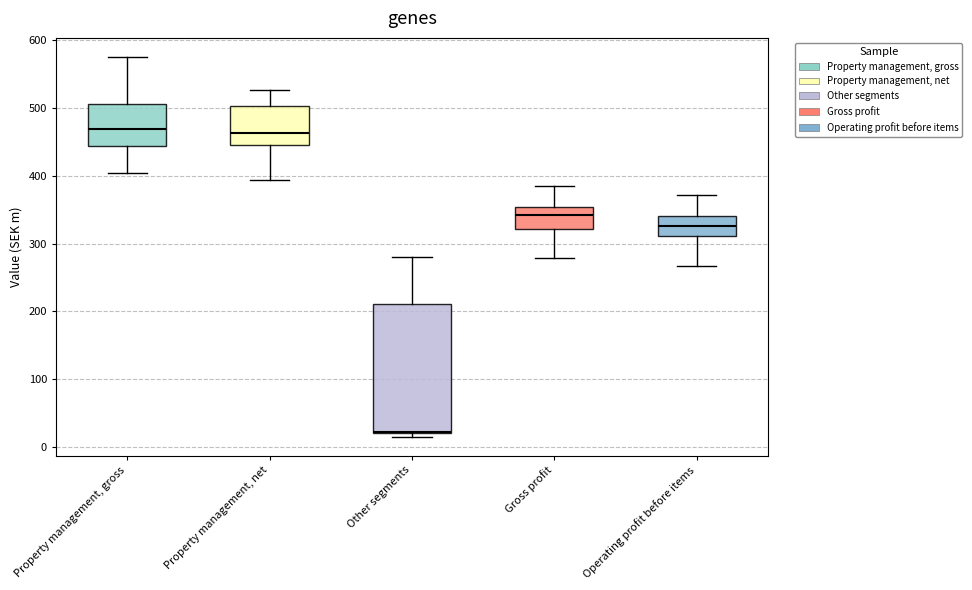

Comparing the boxes themselves (not the whiskers), which one is the tallest?

Other segments